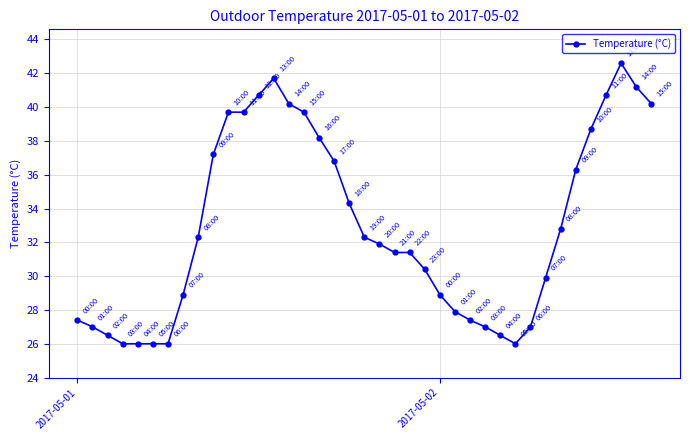

What is the average value?

32.9